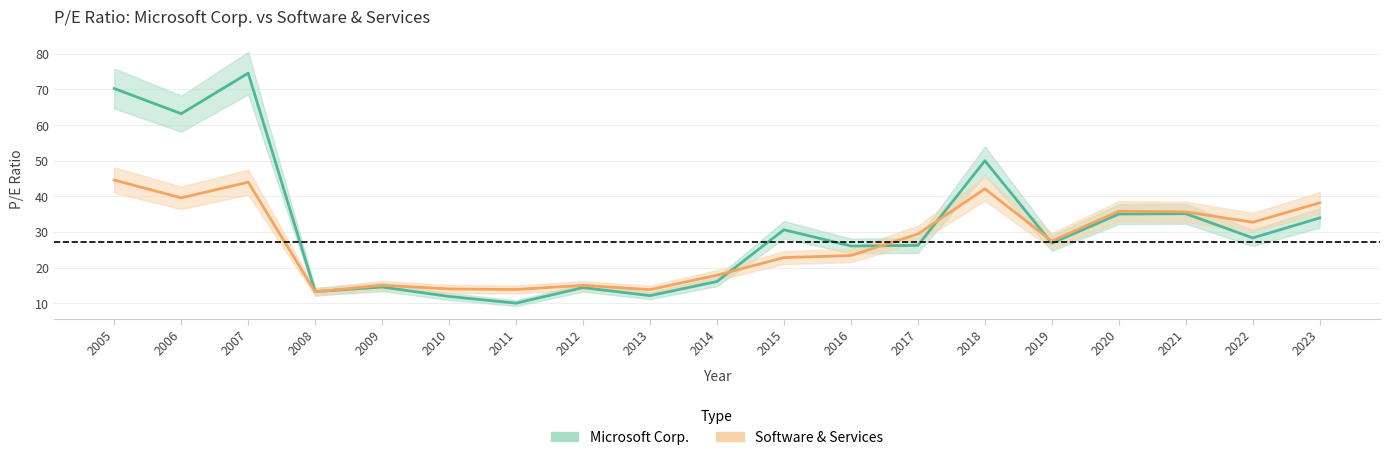

Reading left to right, transcribe all the data shown in this chart.

Microsoft Corp.: 2005=70.3	2006=63.2	2007=74.6	2008=13.3	2009=14.6	2010=11.9	2011=10.0	2012=14.4	2013=12.1	2014=16.1	2015=30.6	2016=26.1	2017=26.2	2018=50.0	2019=26.9	2020=35.0	2021=35.1	2022=28.3	2023=34.0
Software & Services: 2005=44.6	2006=39.6	2007=44.0	2008=13.2	2009=15.1	2010=14.0	2011=13.9	2012=15.0	2013=13.8	2014=17.9	2015=22.8	2016=23.4	2017=29.4	2018=42.1	2019=27.5	2020=35.8	2021=35.7	2022=32.7	2023=38.2